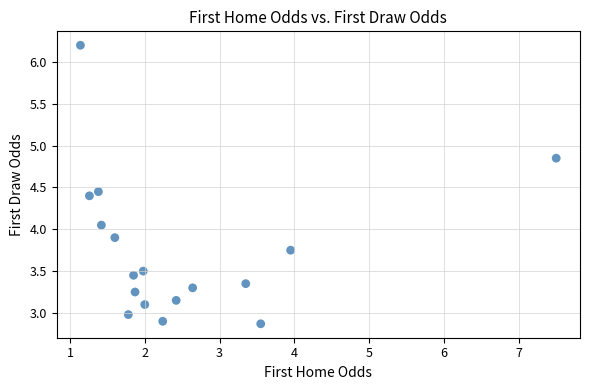

What is the range of Y values (max minus min)?

3.3